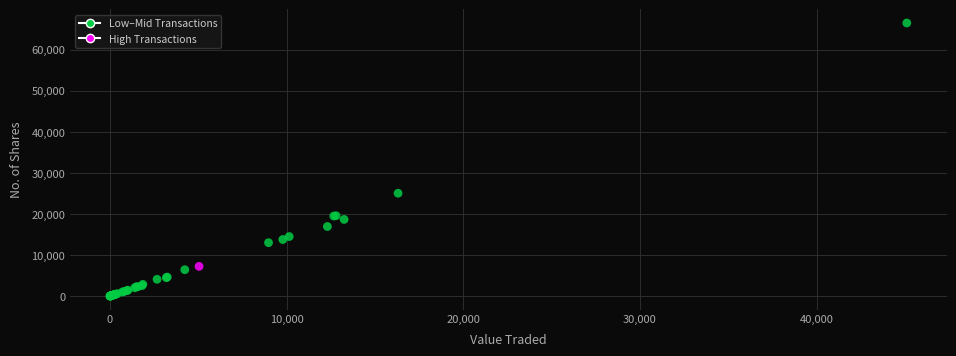

What Y value in the scatter plot is closest to 33254?

25052